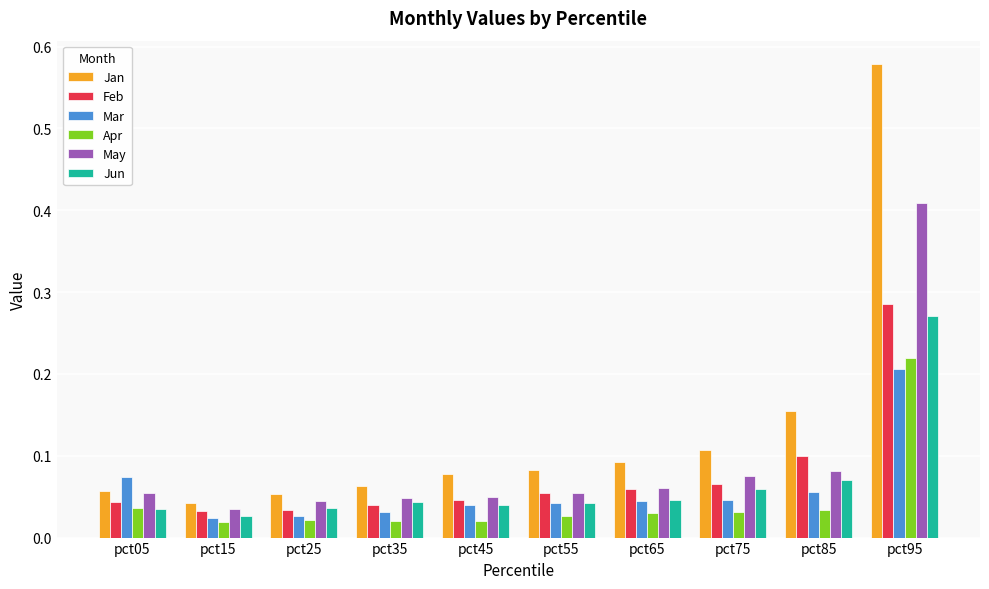

At which category is the sum across all series the highest?

pct95